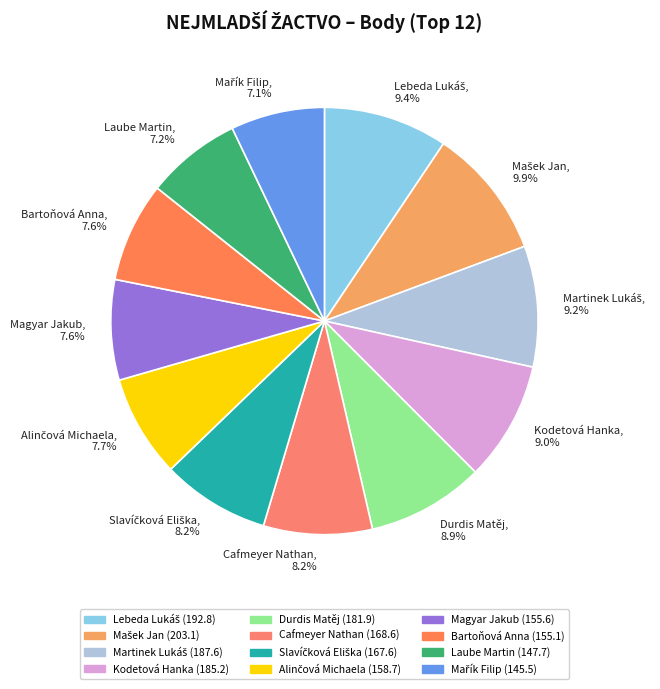

What percentage is NOT represented by Bartoňová Anna, 7.6%?

92.4%